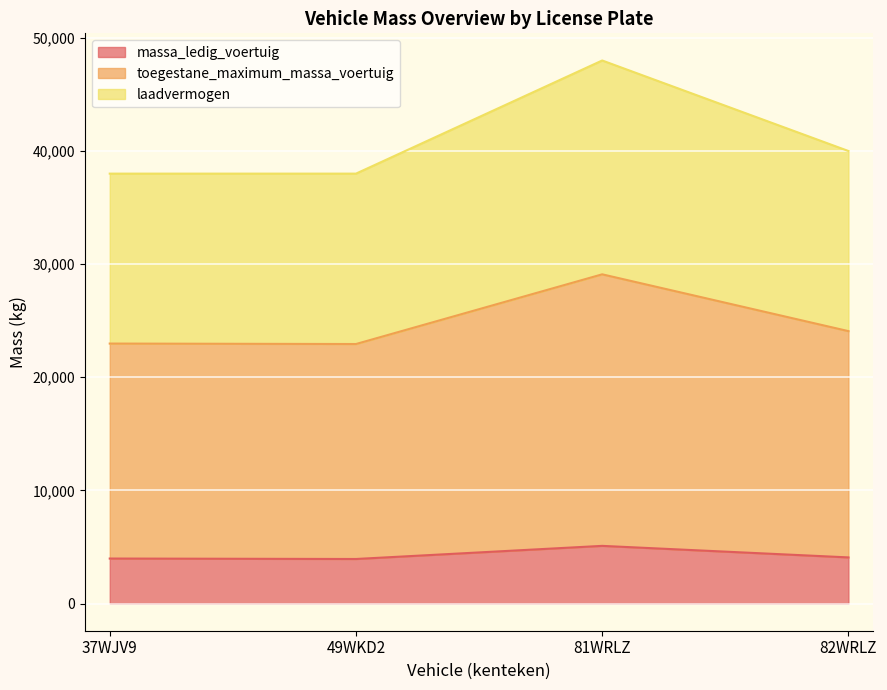

True or false: toegestane_maximum_massa_voertuig and laadvermogen cross at least once.

False